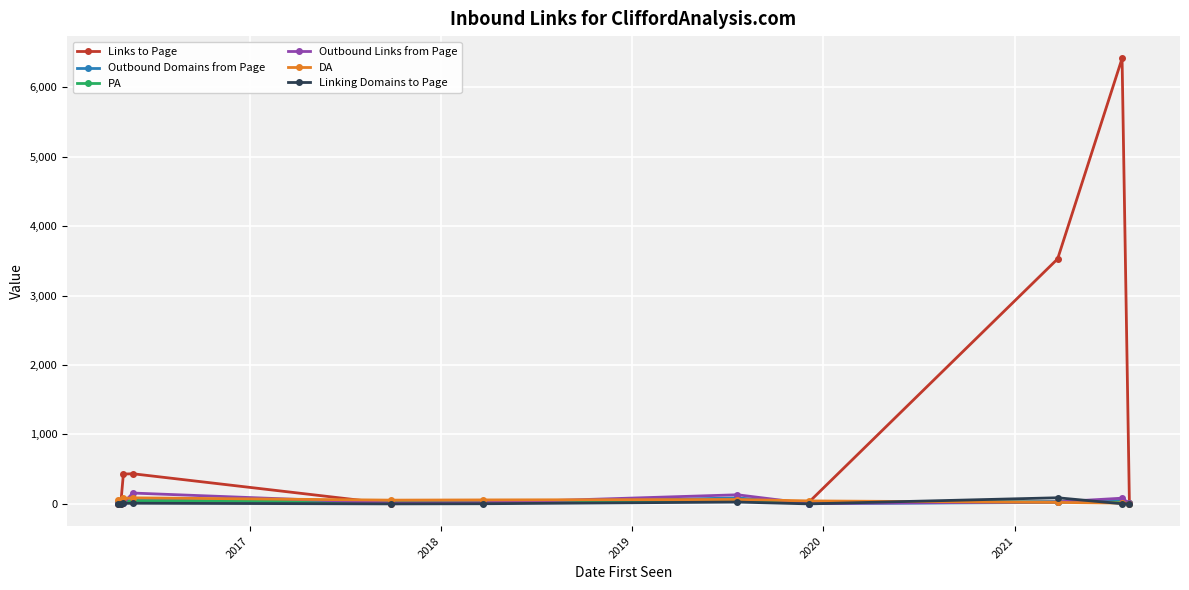

Which series has the largest range (max minus min)?

Links to Page